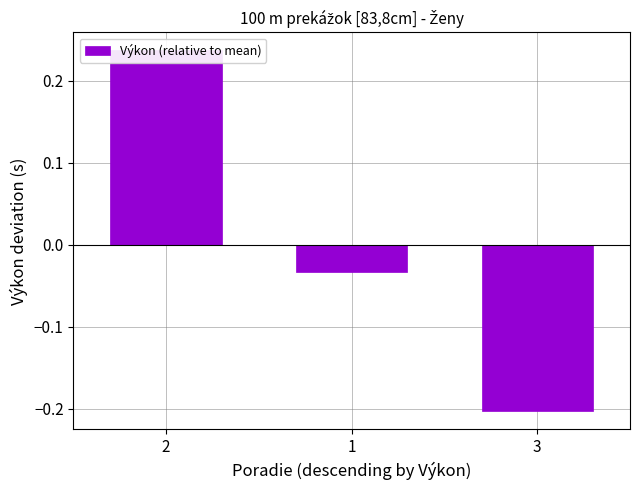

Rank the categories by value from highest to lowest.

2, 1, 3